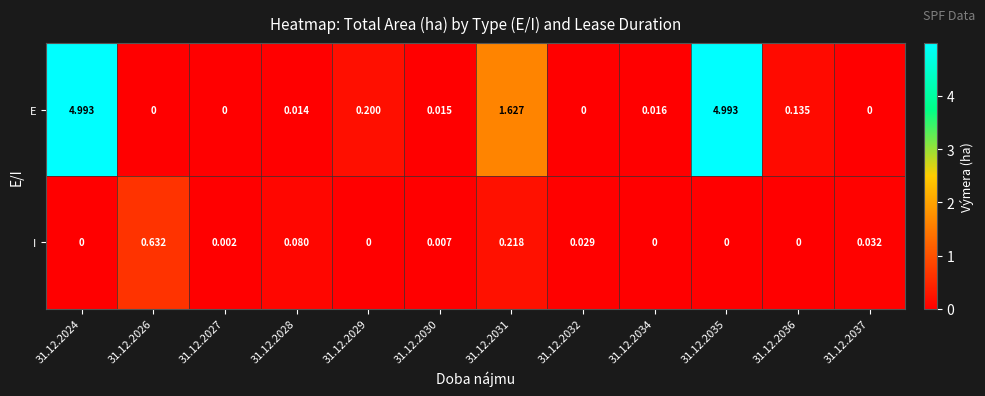

Between 31.12.2026 and 31.12.2029, which series saw the biggest shift?

I